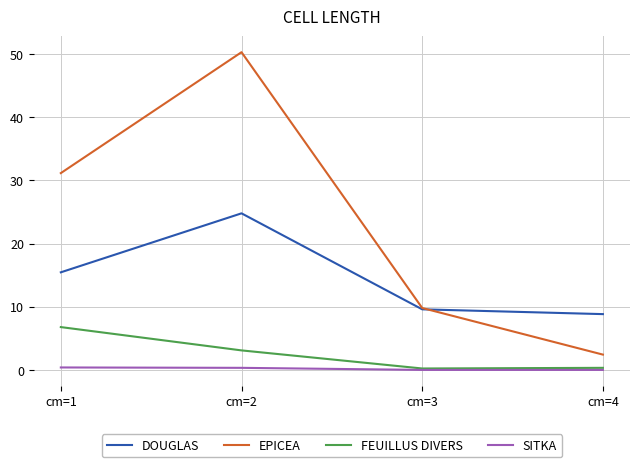

The DOUGLAS series shows 3.4 at cm=3. True or false?

False